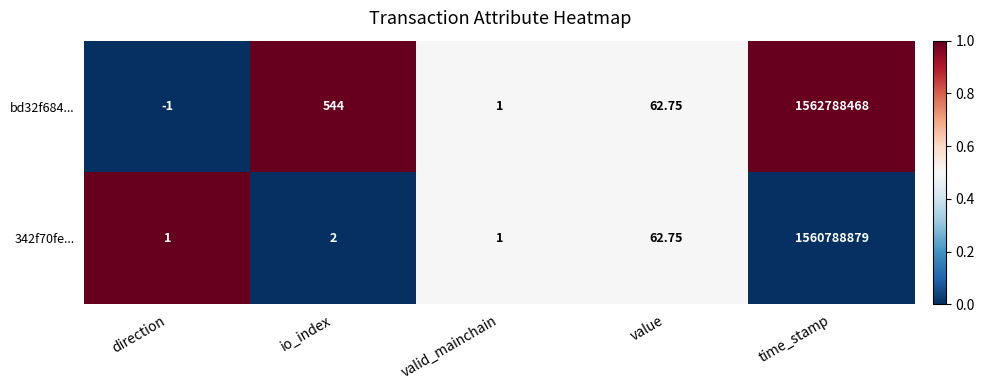

List the labels in order of bd32f684... value, largest first.

time_stamp, io_index, value, valid_mainchain, direction